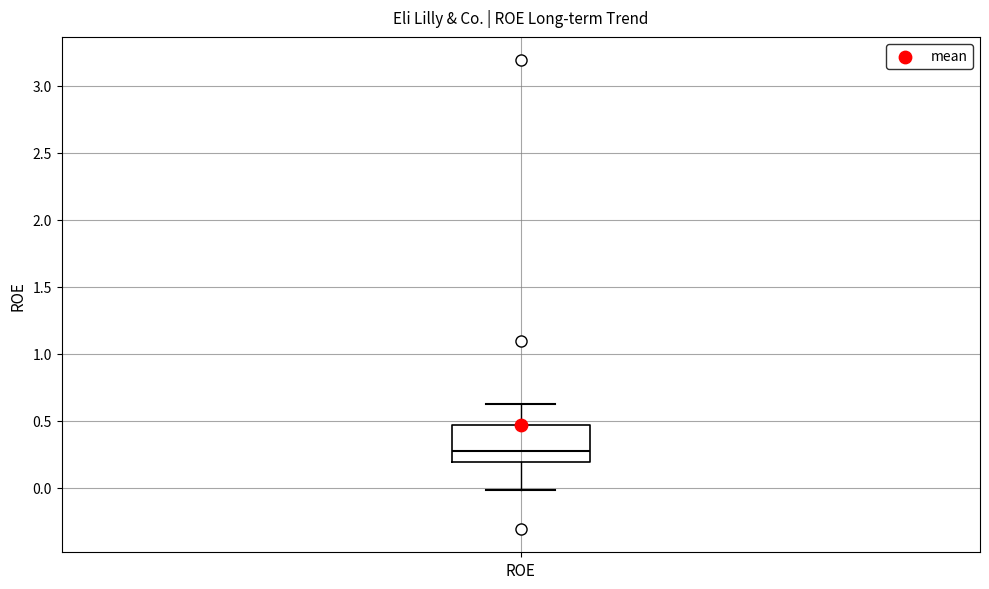

Transcribe this box plot: give where the median line is, the range the box spans, and where the two whiskers end, as read against the y-axis. The values are not printed on the chart, so give them approximately, as read against the axis.

median 0.30, box 0.20 to 0.45, whiskers 0.00 to 0.60